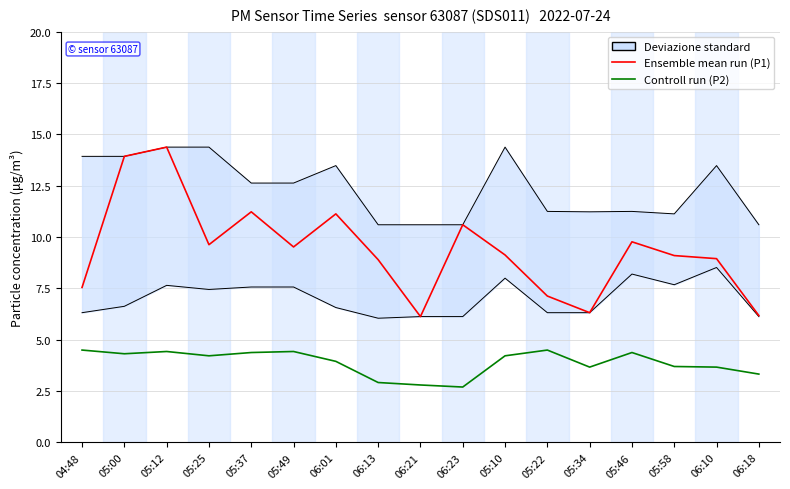

What is the sum of the Ensemble mean run (P1) values at 05:25 and 06:18?

15.8